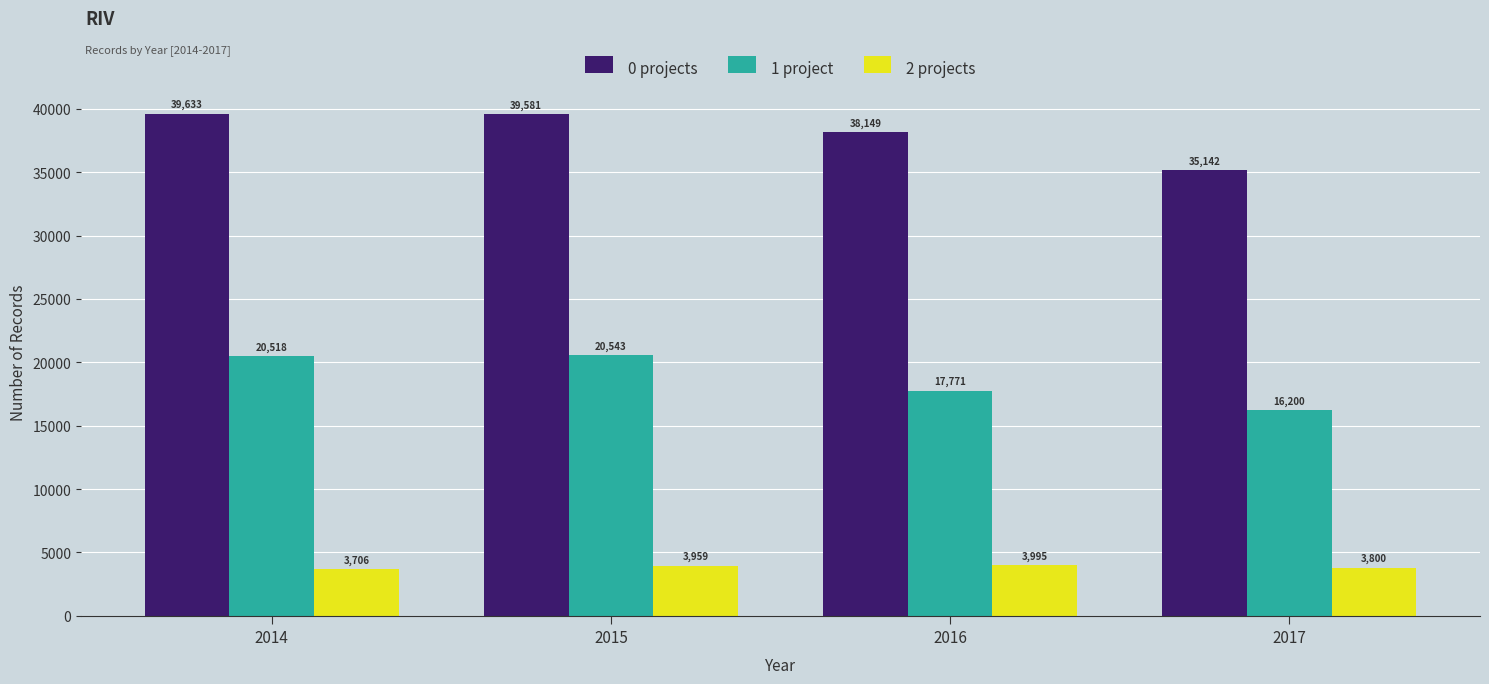

Rank the categories by 1 project value from highest to lowest.

2015, 2014, 2016, 2017